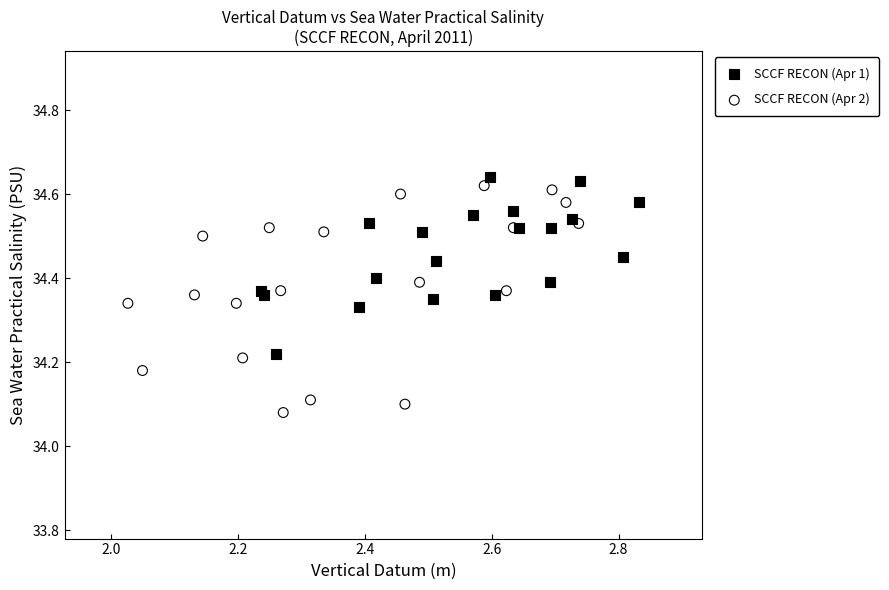

What are all the series names shown in the legend?

SCCF RECON (Apr 1), SCCF RECON (Apr 2)